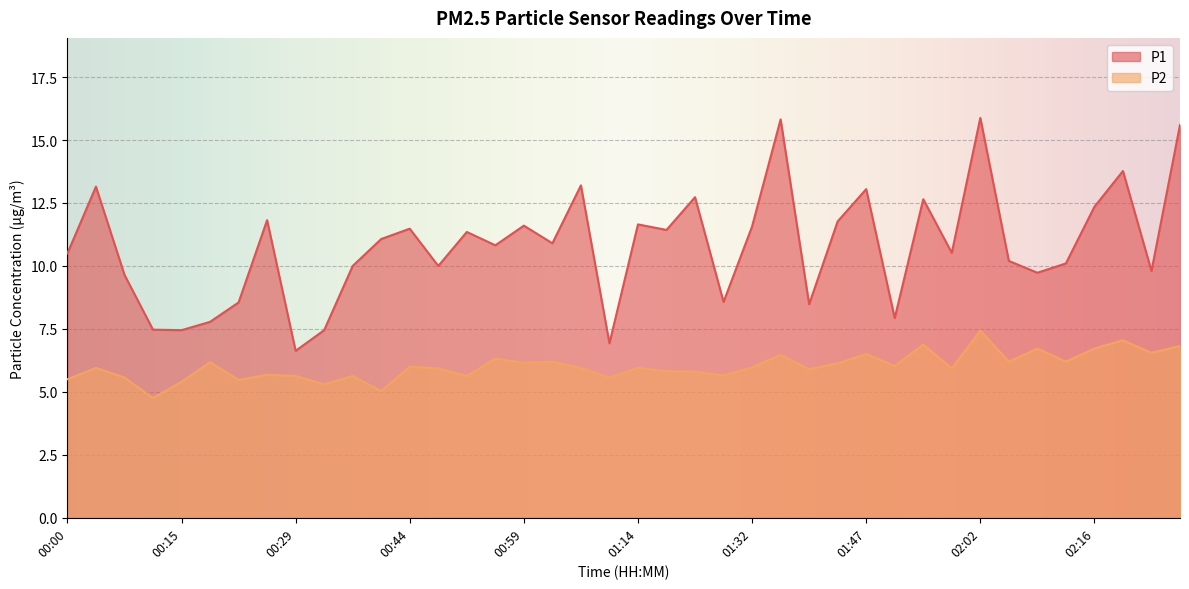

Which has a higher value, 02:27 or 00:29?

02:27